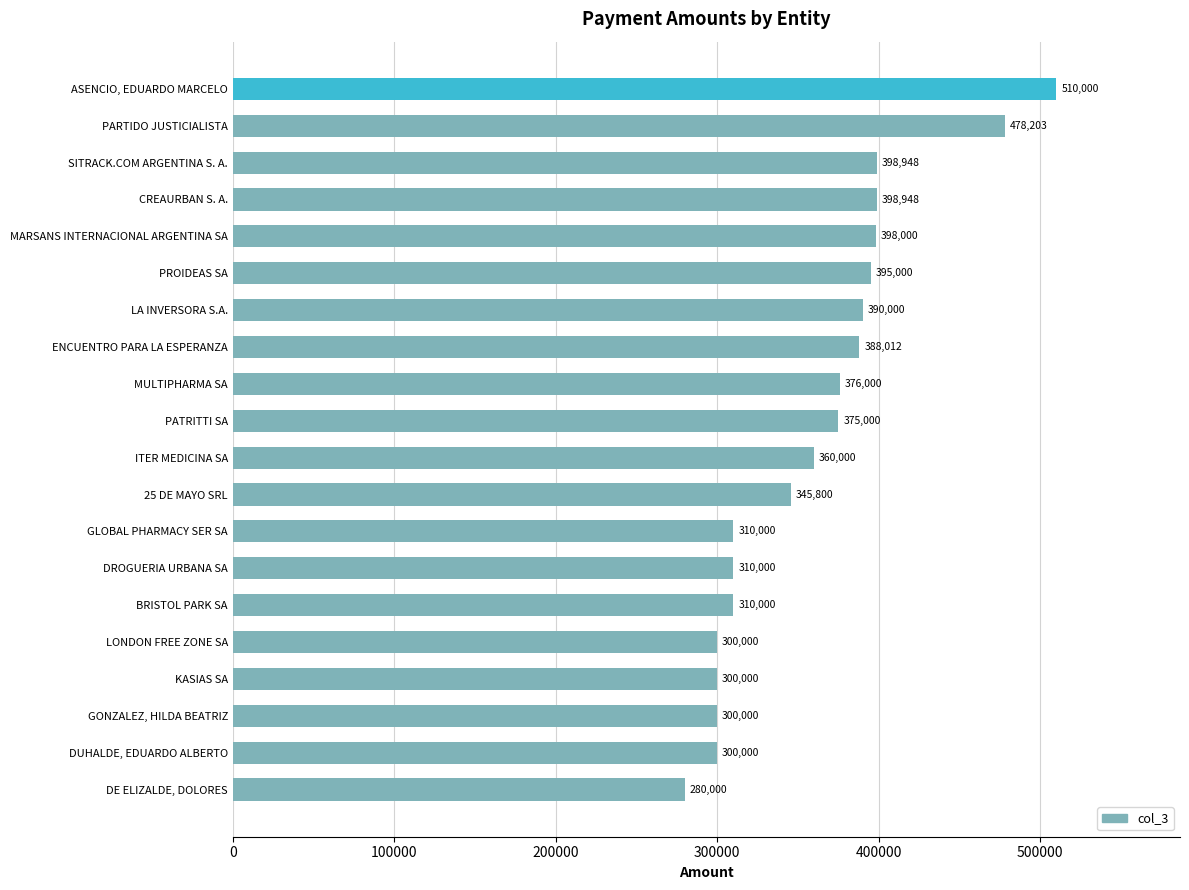

Where is the data nearest to the value 395000?

PROIDEAS SA